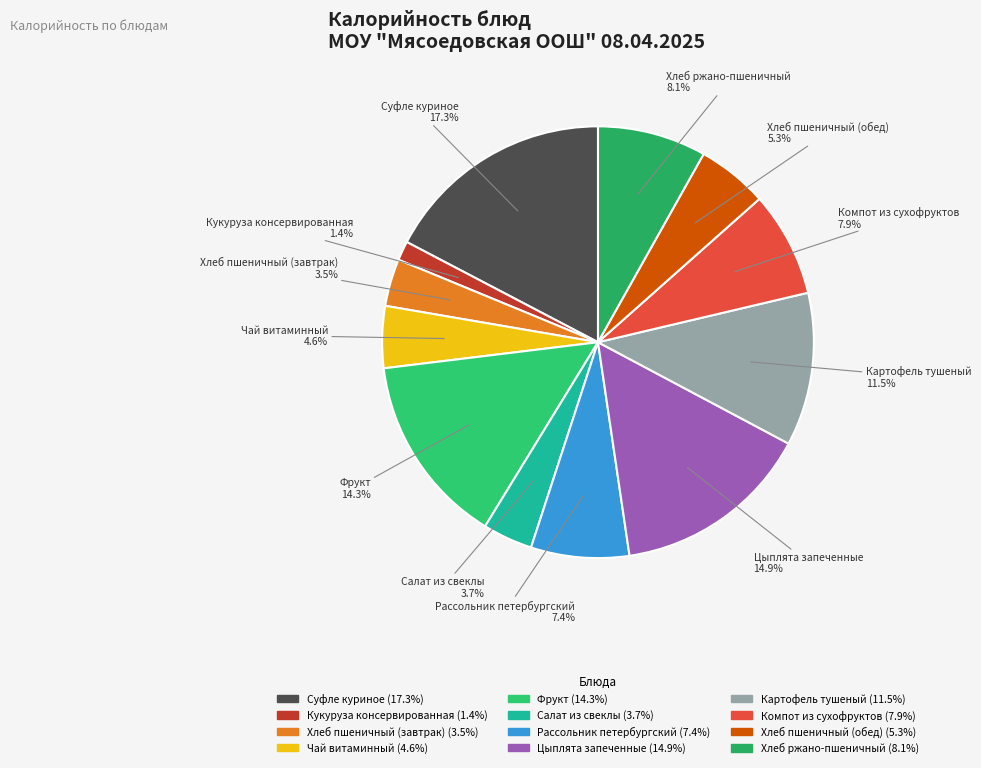

Which has a higher value, Компот из сухофруктов or Хлеб пшеничный (обед)?

Компот из сухофруктов